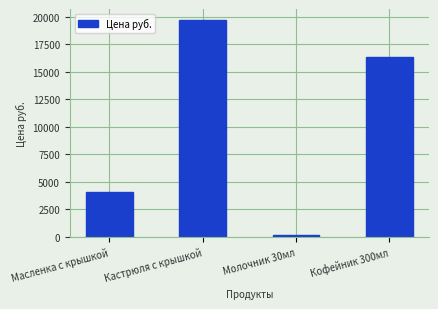

Reading left to right, extract all data points from this chart.

Масленка с крышкой=4106.0	Кастрюля с крышкой=19695.9	Молочник 30мл=213.0	Кофейник 300мл=16342.4